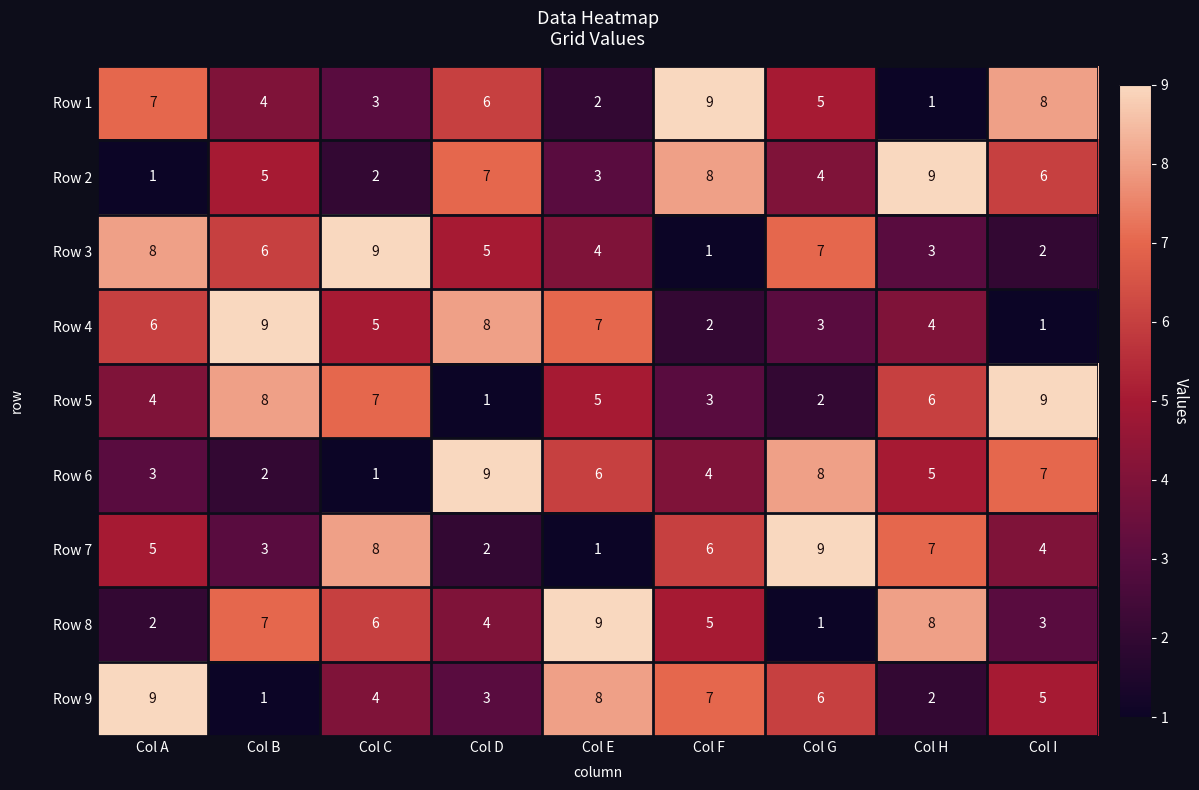

Count the Row 3 values in the range 3 to 7.

5